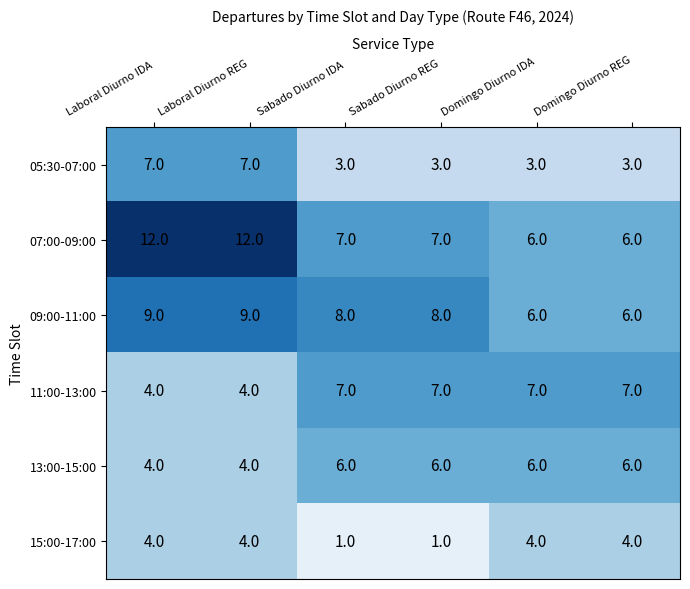

Which series has the largest total across all categories?

07:00-09:00